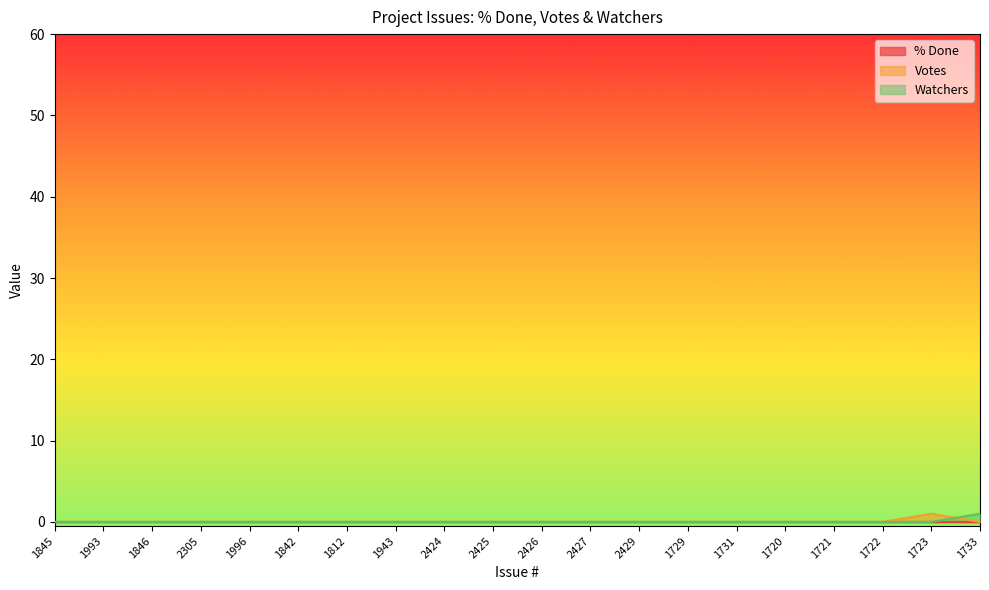

Is it true that Watchers equals 0 at 1720?

True